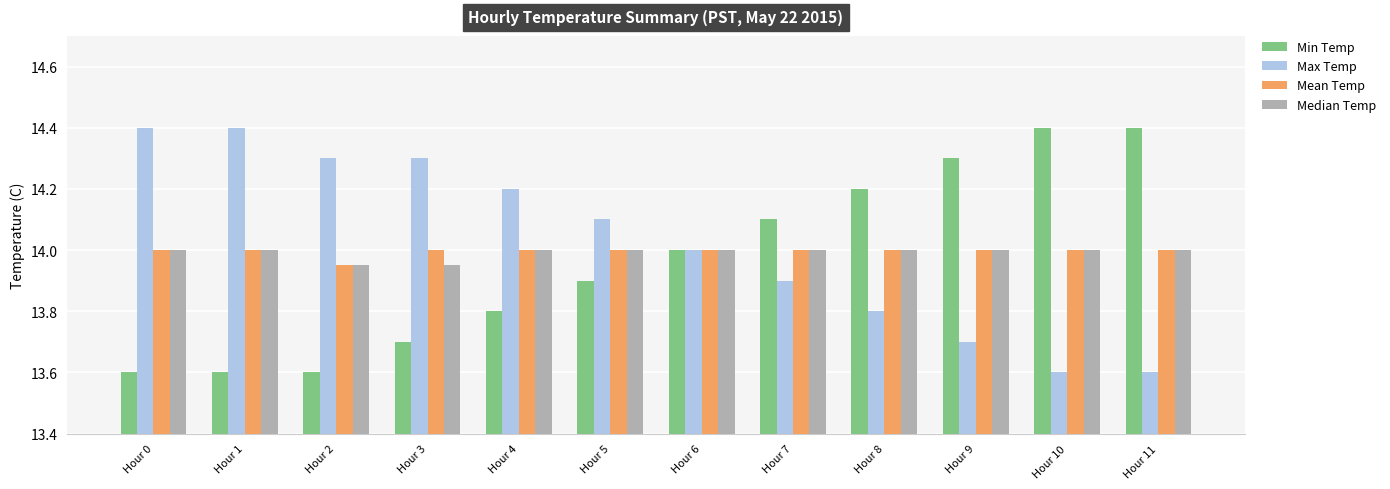

Which series has the largest total across all categories?

Max Temp